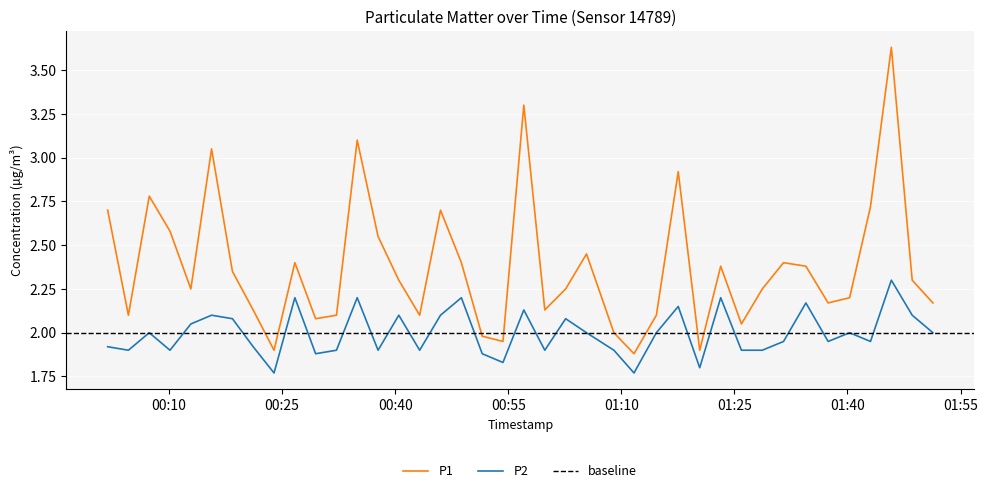

True or false: P1 and P2 cross at least once.

False